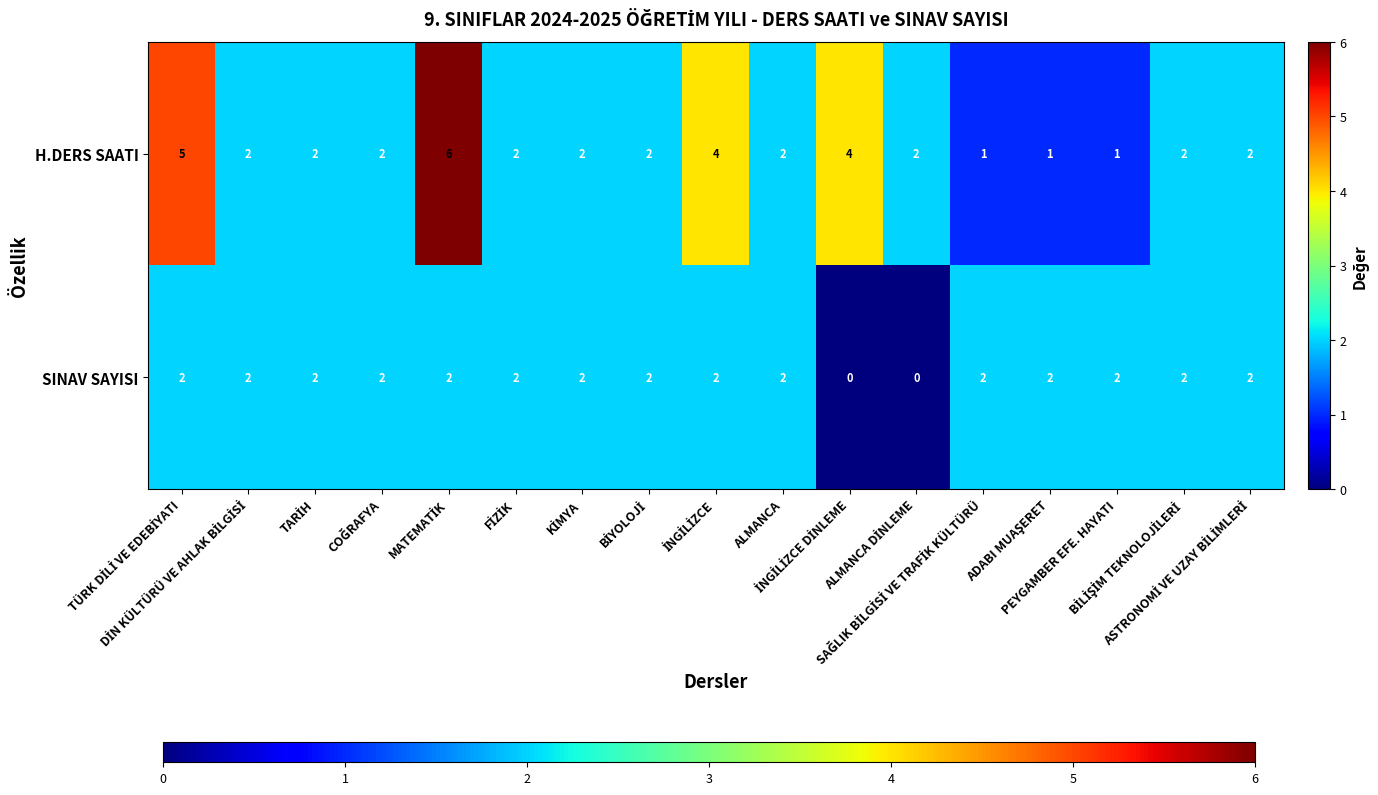

Rank the series by their maximum value, from lowest to highest.

SINAV SAYISI, H.DERS SAATI